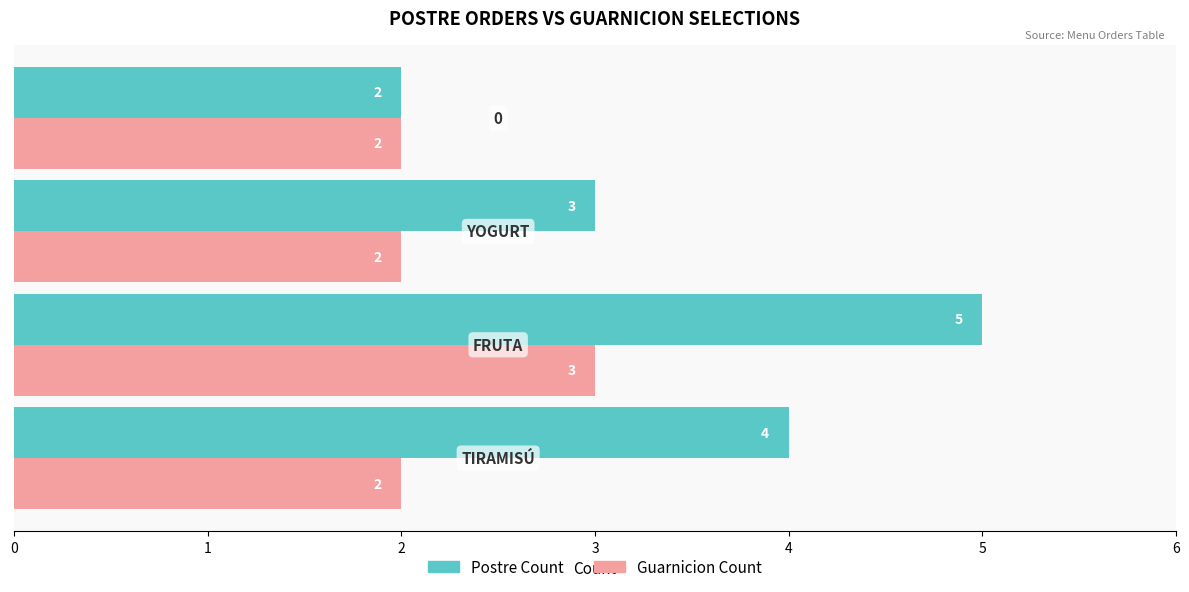

How many Guarnicion Count values are between 2 and 3?

4